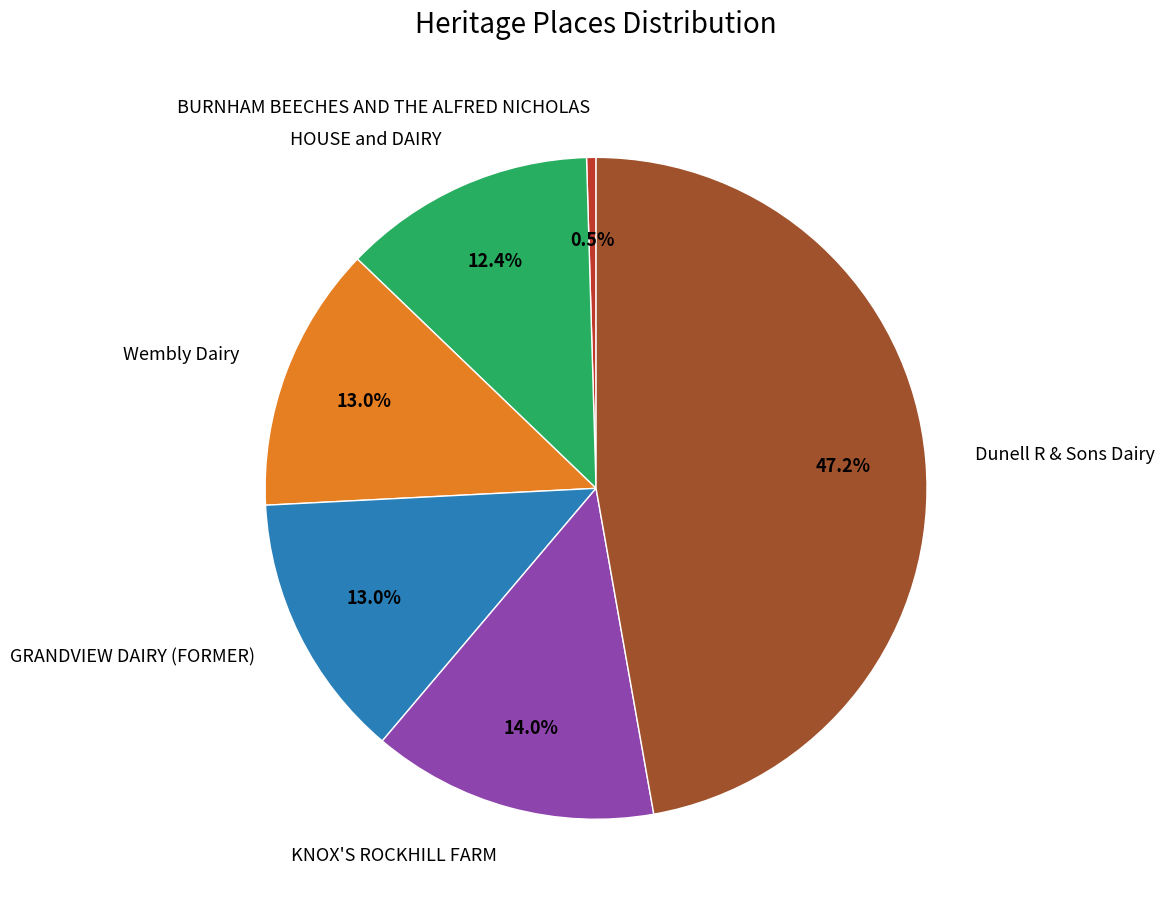

Which category has the biggest portion of the pie?

Dunell R & Sons Dairy